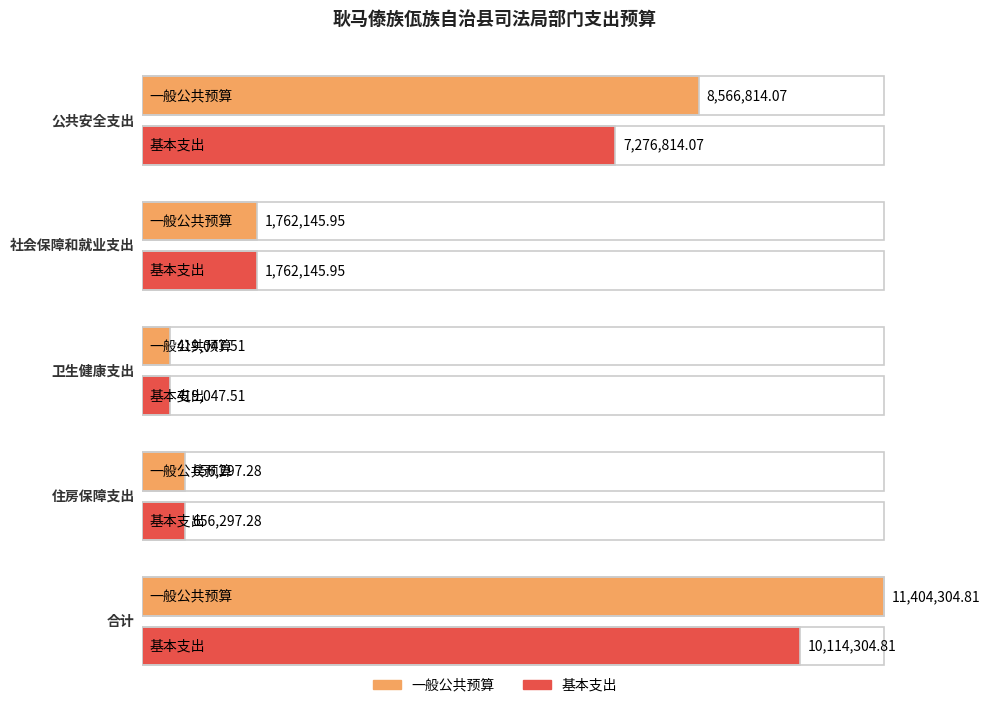

Which category has the lowest value in the 基本支出 series?

卫生健康支出